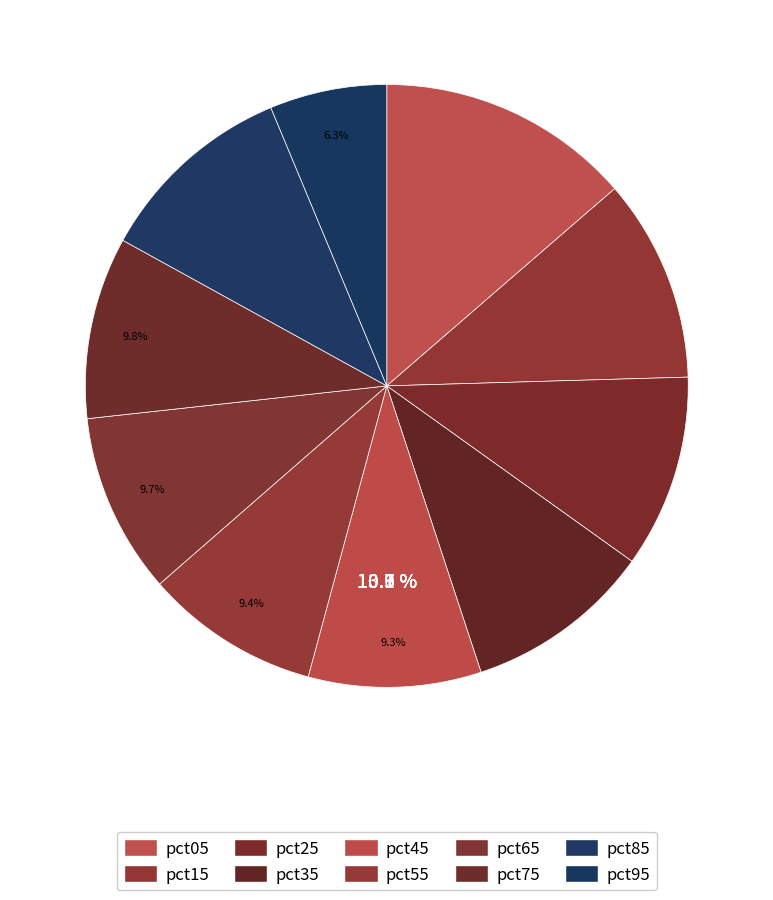

To the nearest percent, what is the average slice percentage?

10%